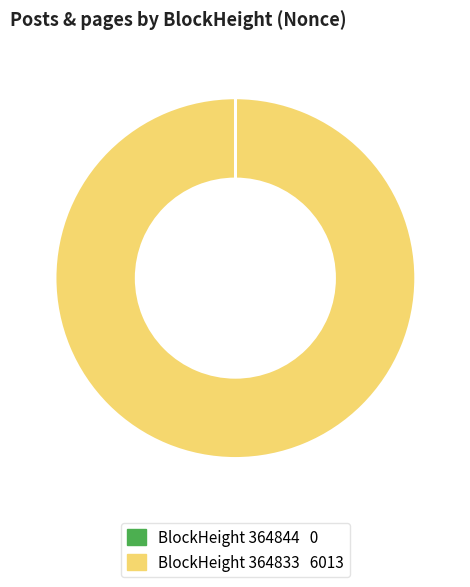

Is there a majority slice in this chart?

Yes